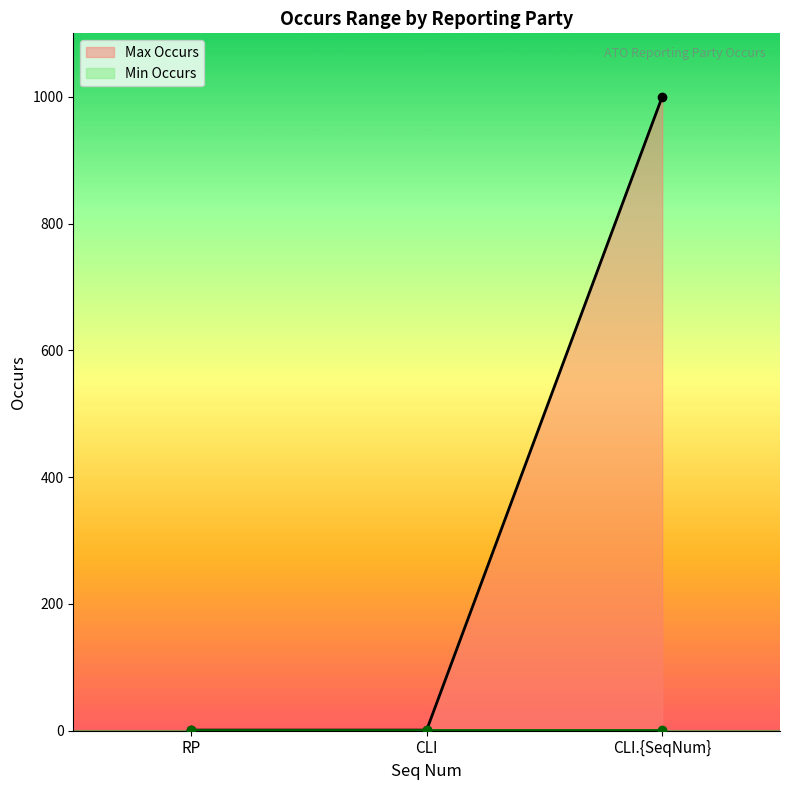

What is the value of the 2nd point from the left?

1